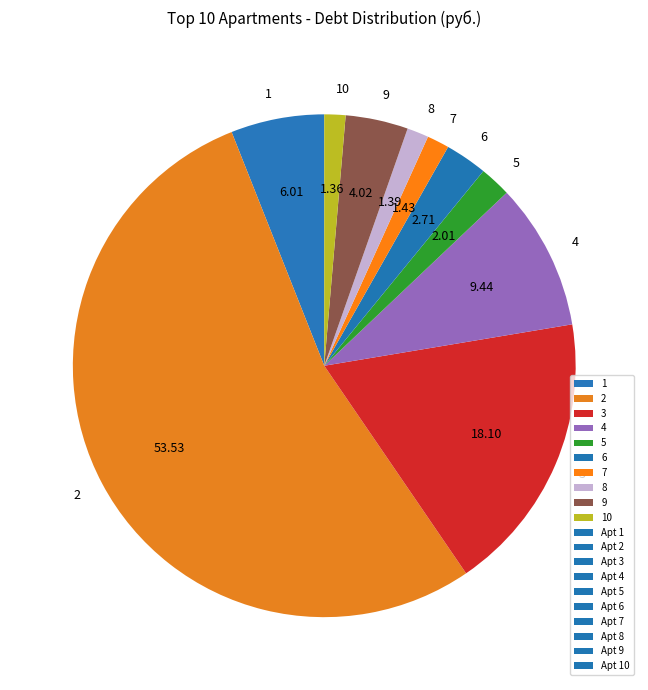

Which category has the biggest portion of the pie?

2